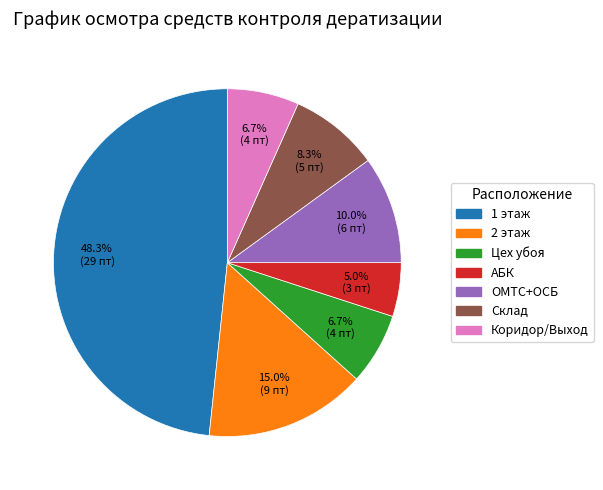

Which slice is the smallest?

АБК